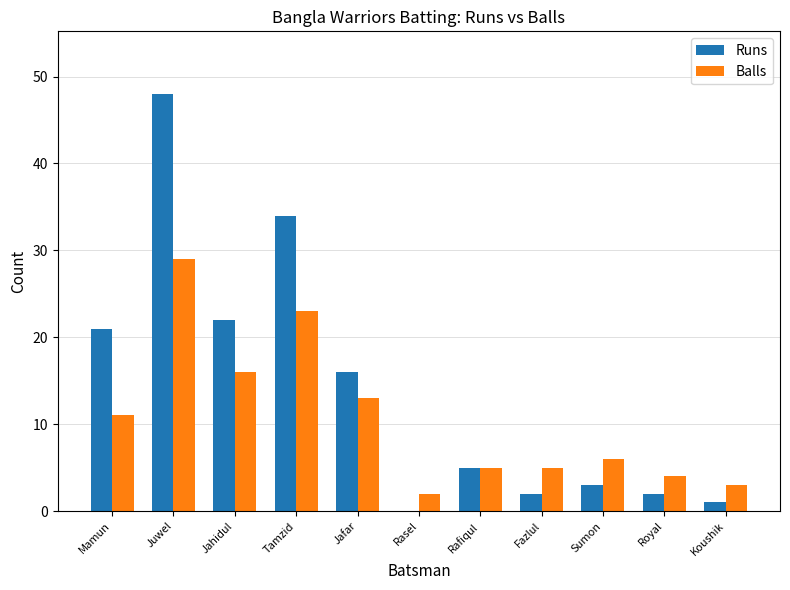

The value of Runs at Koushik is 1. True or false?

True